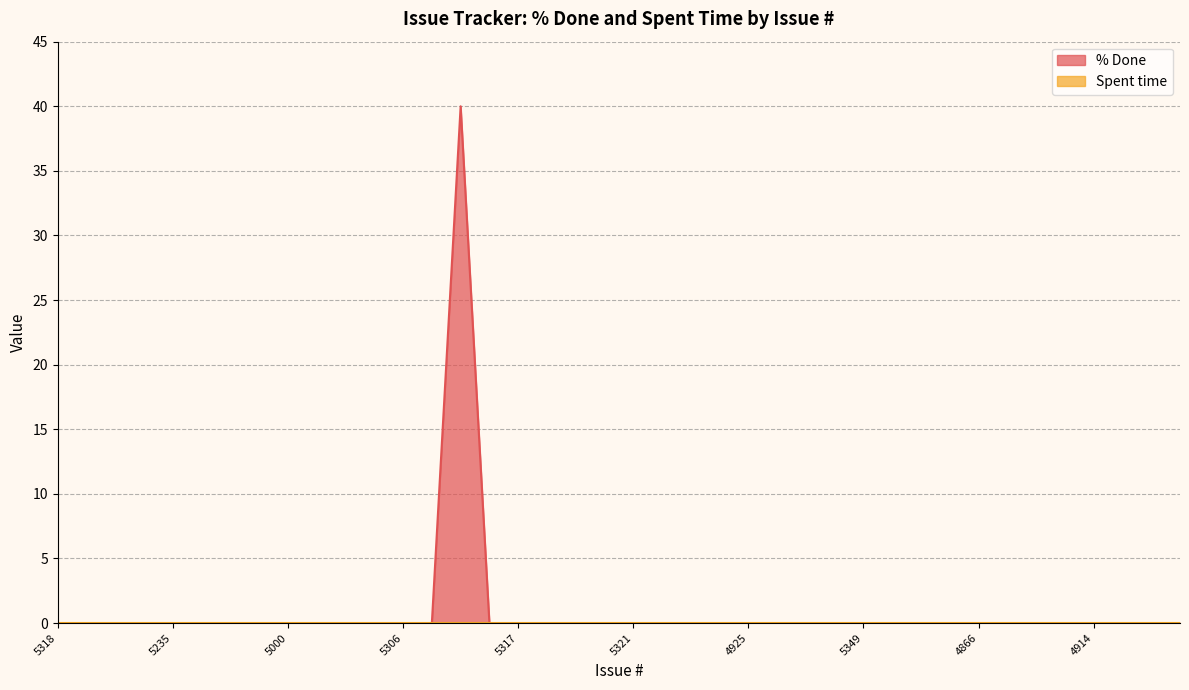

Rank the categories by value from highest to lowest.

5327, 5318, 5257, 5301, 5236, 5235, 5315, 5326, 5292, 5000, 5312, 5345, 5316, 5306, 5256, 5331, 5317, 5291, 5340, 5339, 5321, 5328, 4960, 4931, 4925, 4915, 4890, 5350, 5349, 4901, 4873, 4868, 4866, 4872, 4984, 4926, 4914, 4908, 4993, 4959